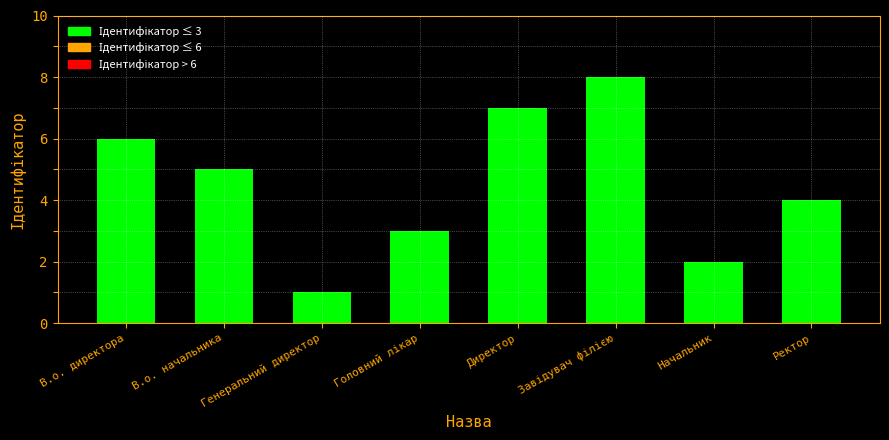

What is the label of the 8th bar from the right?

В.о. директора